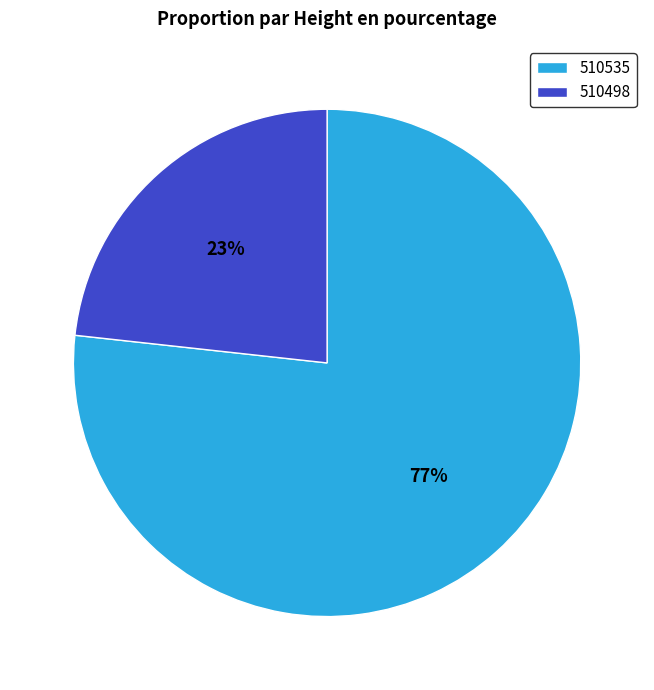

Count the number of slices in the pie.

2